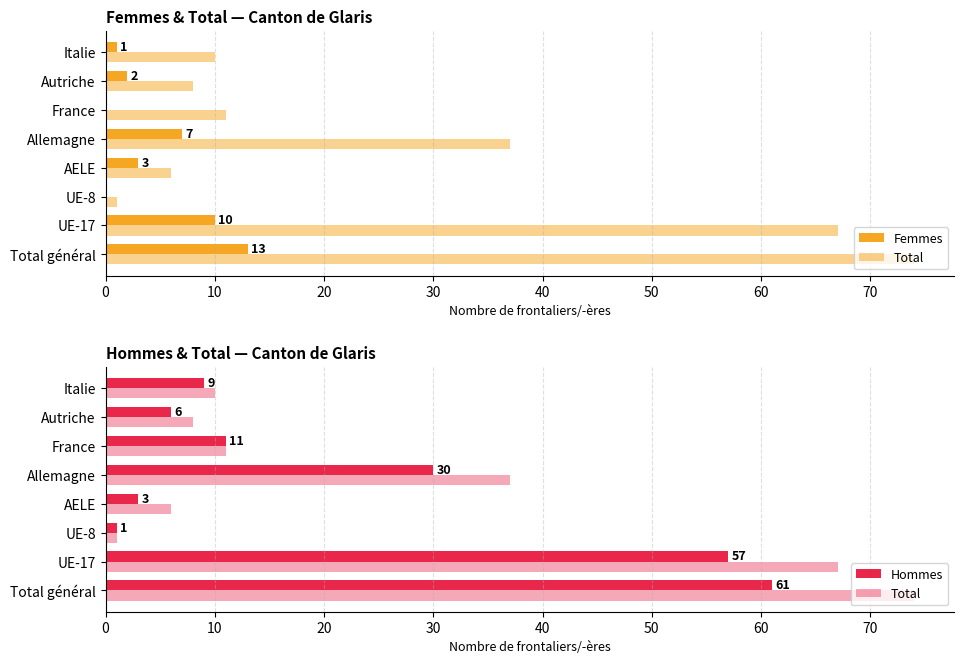

How many data points in Hommes are less than 11?

4